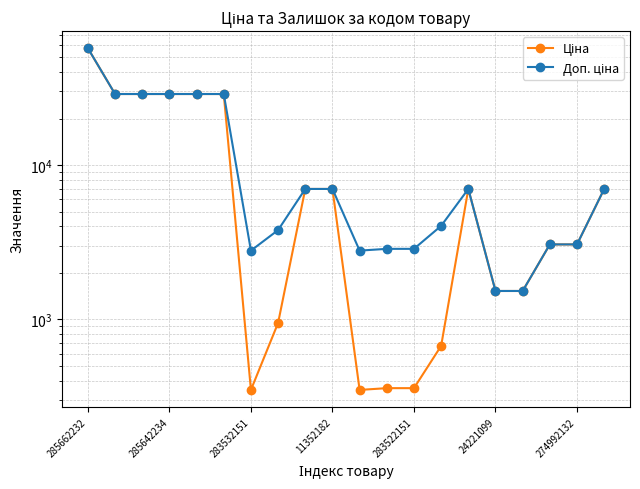

True or false: Ціна has more than 0 points higher than both neighbors.

True